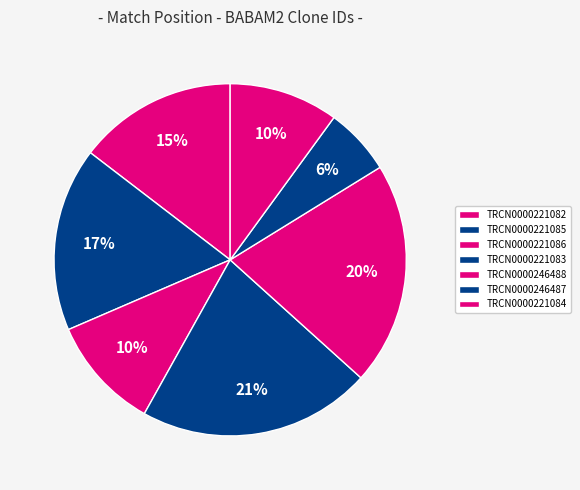

To the nearest percent, what is the combined percentage of TRCN0000221086 and TRCN0000221084?

20%